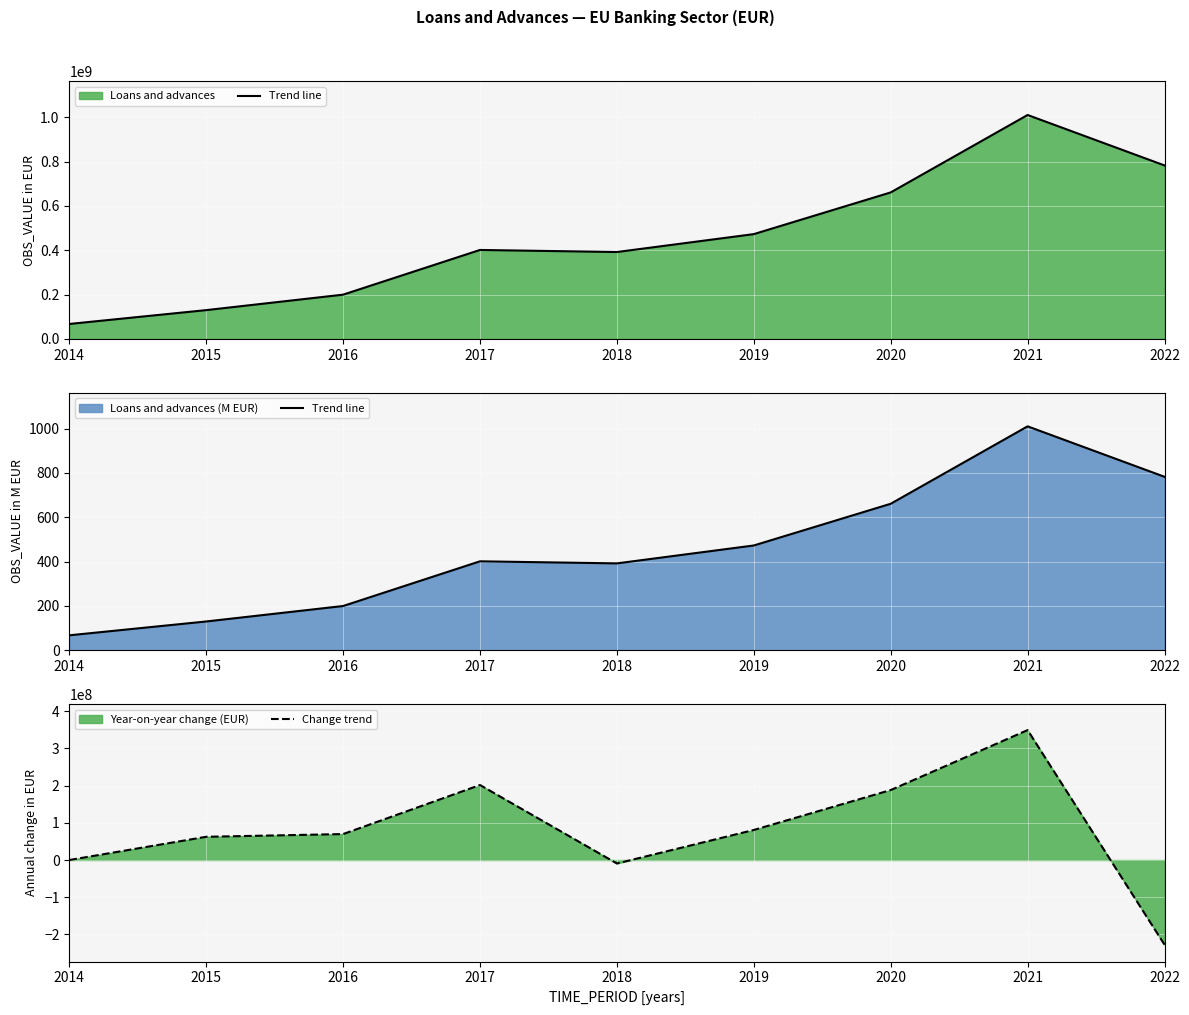

Reading right to left, extract all data points from this chart.

Trend line: 782.3	1009.9	660.6	472.5	391.7	401.1	199.4	129.7	67.2
Change trend: -227574357.5	349298327.7	188114094.2	80771136.0	-9331693.1	201636716.2	69754741.7	62428153.5	0.0